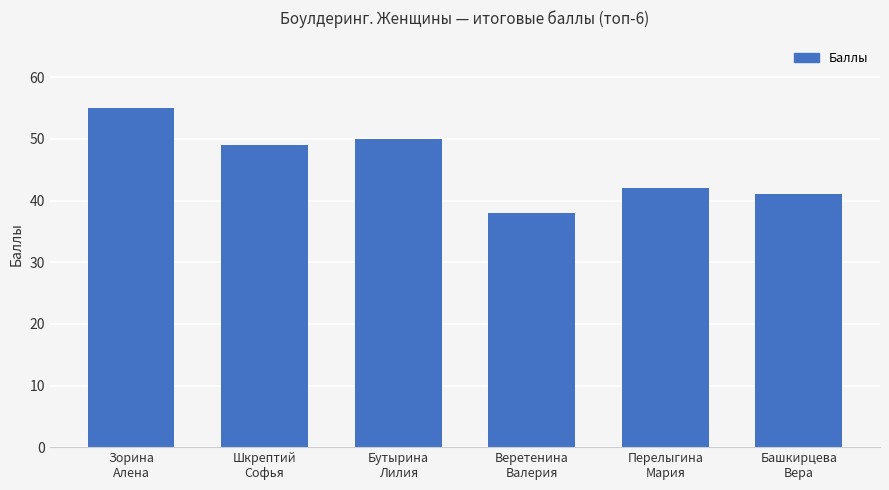

Reading left to right, list all the values displayed in this chart.

55	49	50	38	42	41